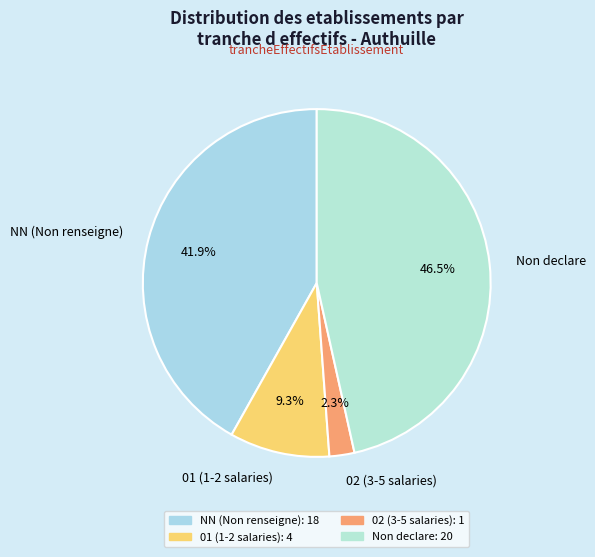

Which slice is the smallest?

02 (3-5 salaries)